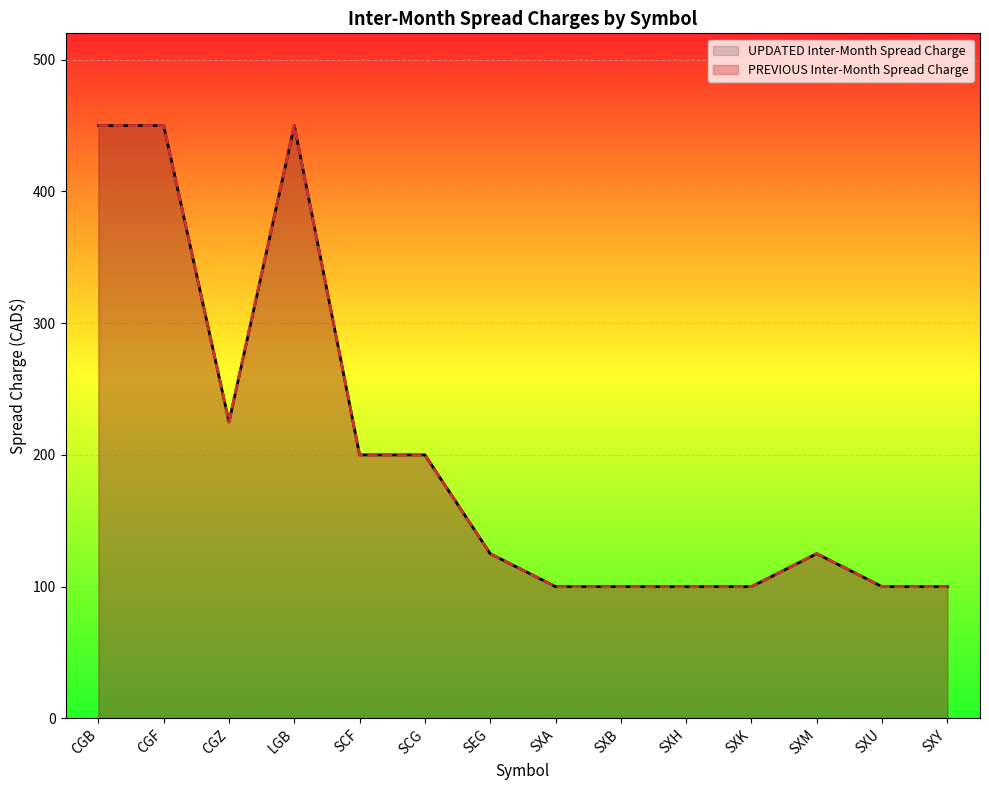

At which category does the data reach its first local peak?

LGB